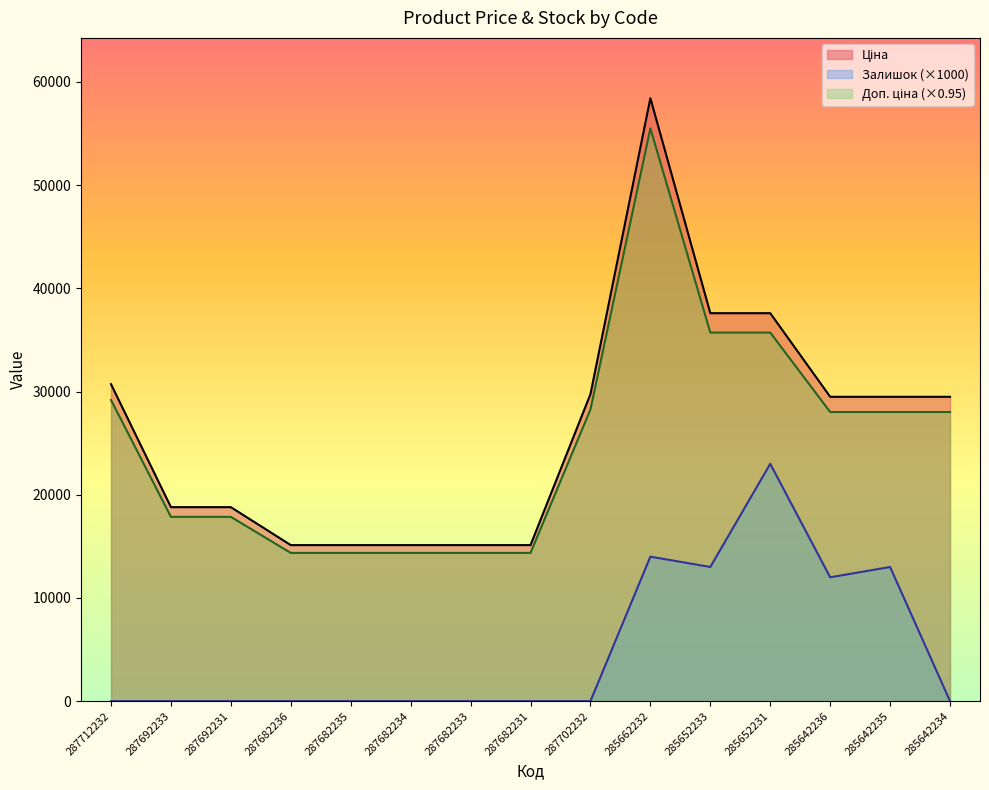

What is the difference between the maximum and minimum values in the Ціна series?

43306.5